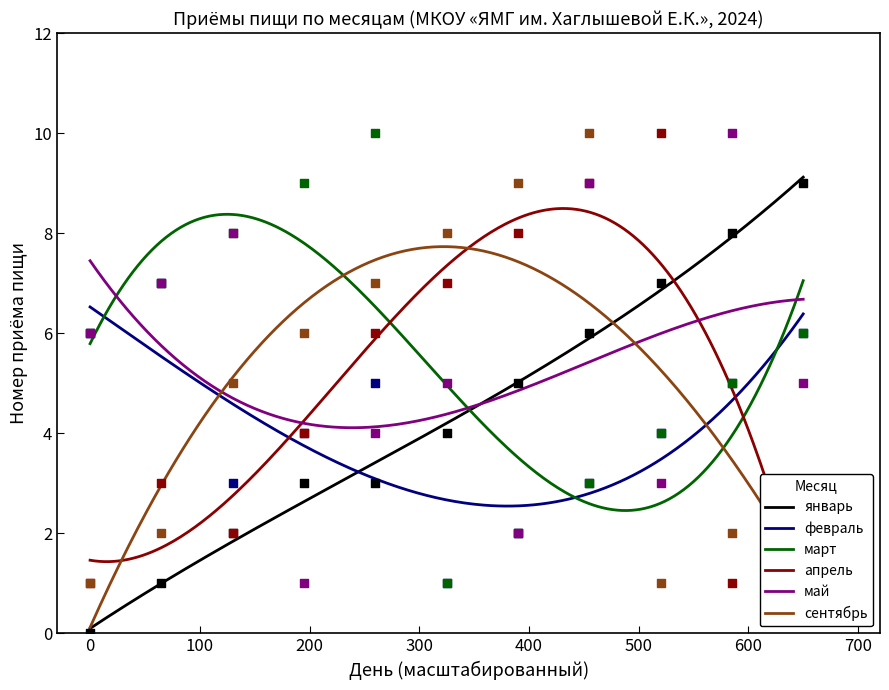

Which series reaches the minimum Y coordinate?

январь